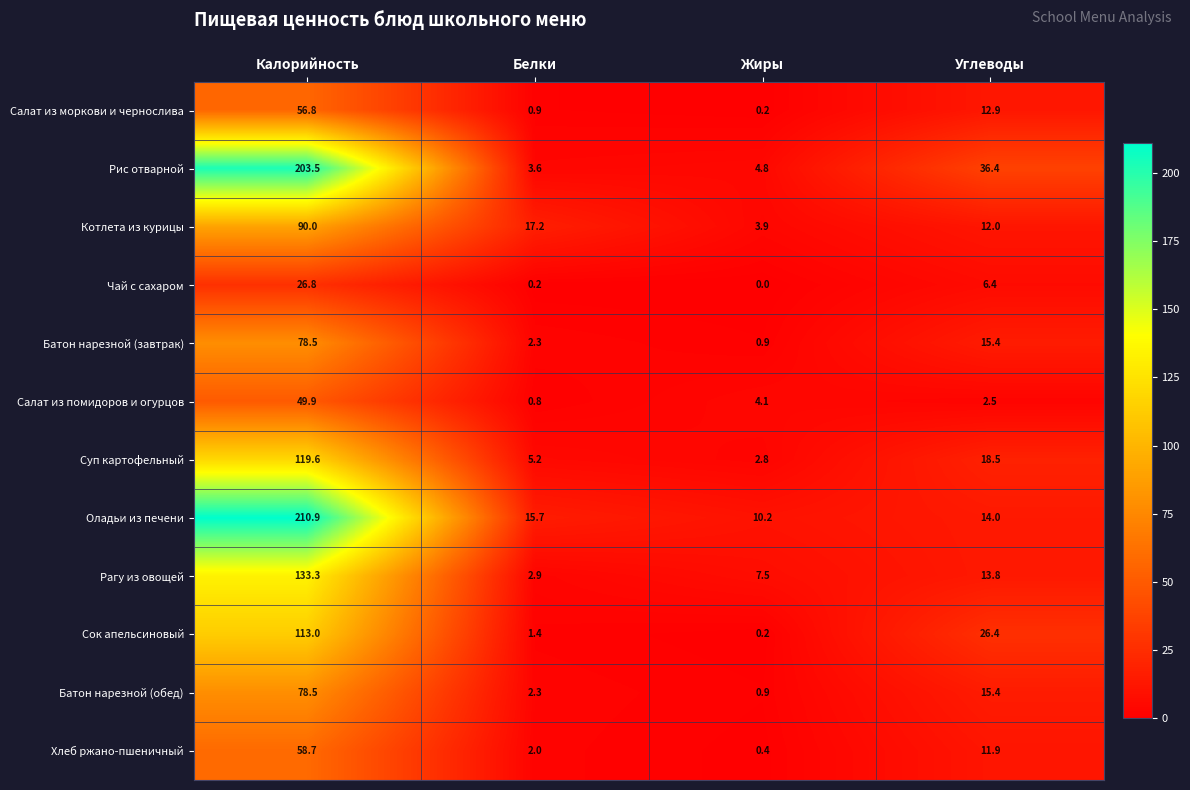

The Оладьи из печени series shows 14.0 at Углеводы. True or false?

True